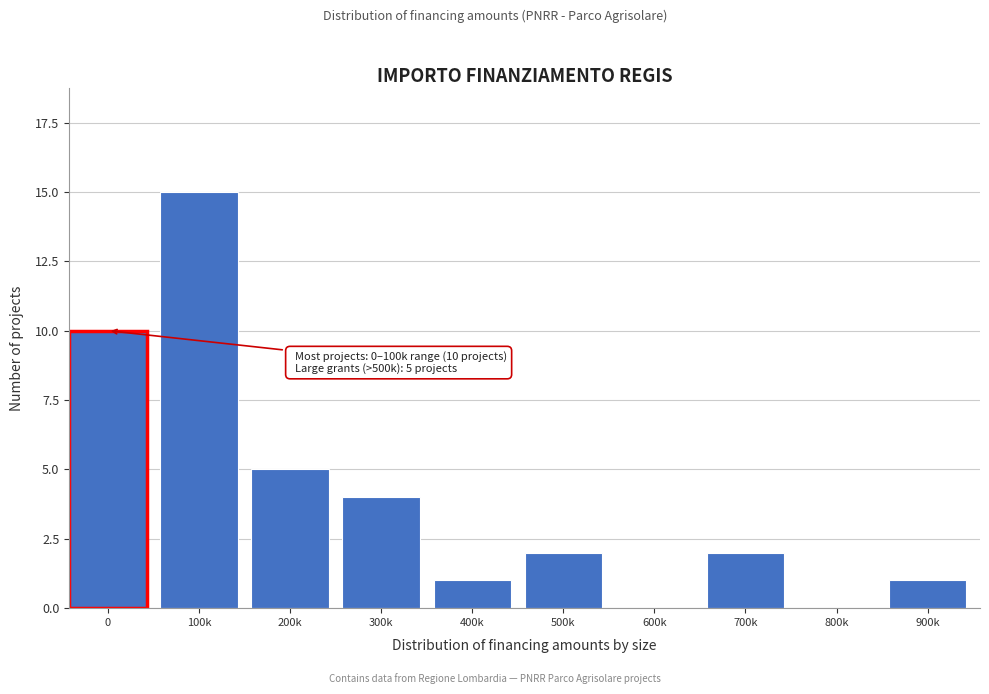

Reading left to right, extract all data points from this chart.

0=10	100k=15	200k=5	300k=4	400k=1	500k=2	600k=0	700k=2	800k=0	900k=1